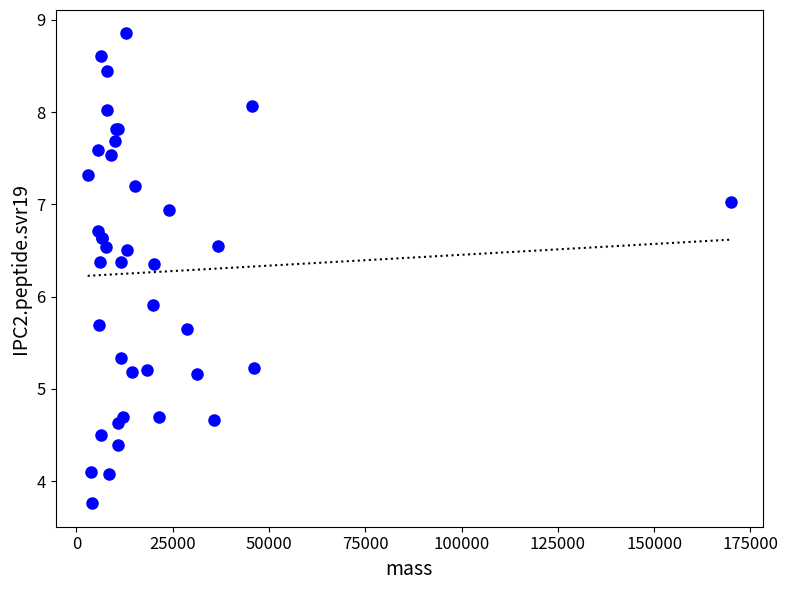

What Y value in the scatter plot is closest to 6?

5.9